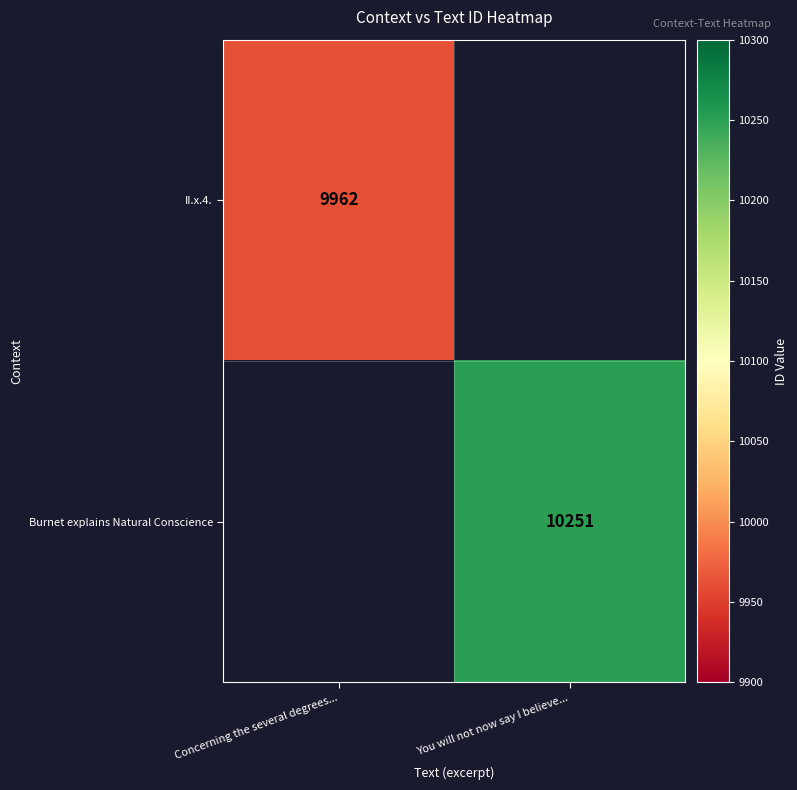

The value of Burnet explains Natural Conscience at You will not now say I believe... is 10251. True or false?

True